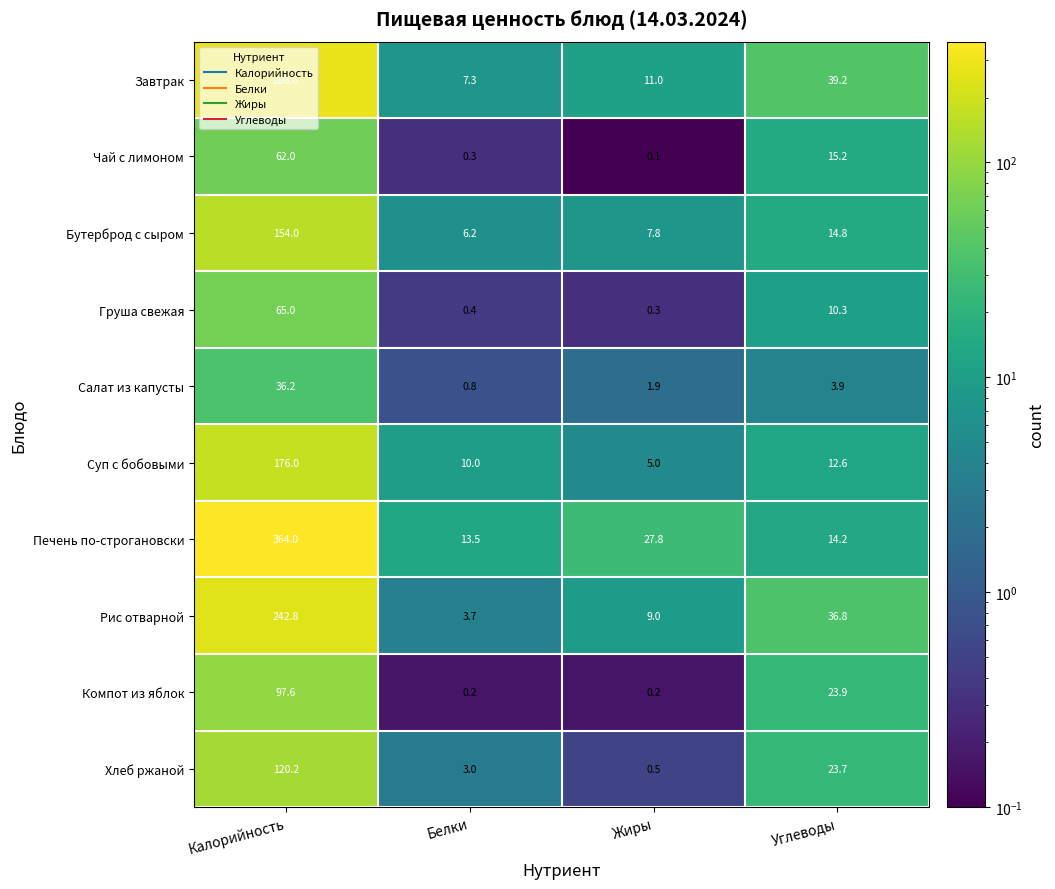

What is the difference between the Компот из яблок values at Белки and Калорийность?

97.4